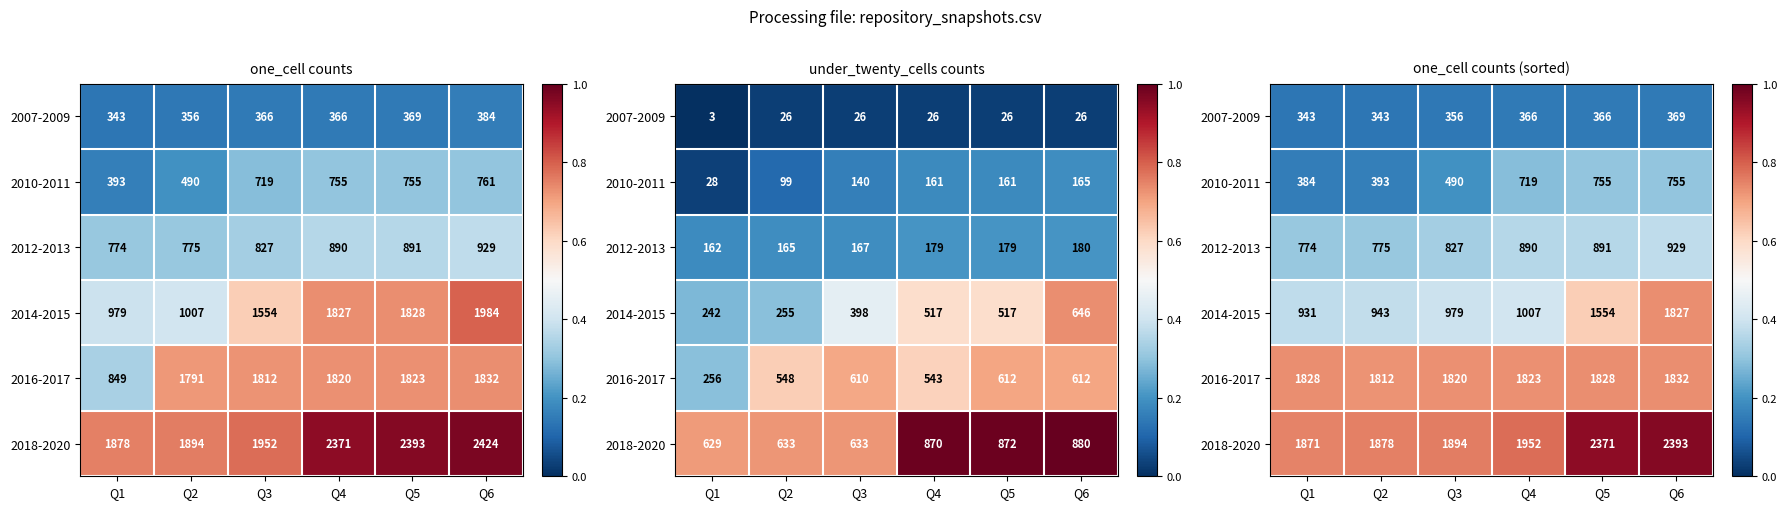

At which label is 2018-2020 closest to 0?

Q1